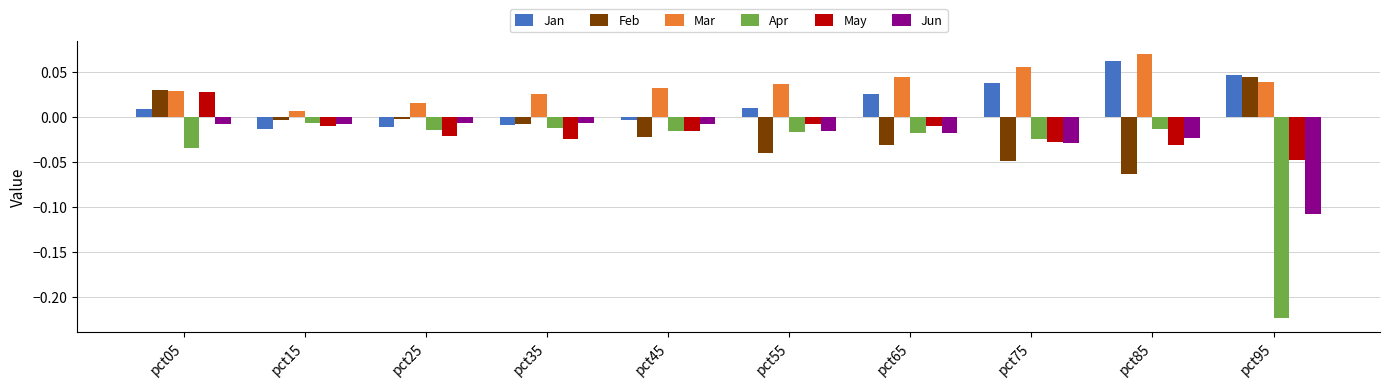

Which series has the widest spread of values?

Apr